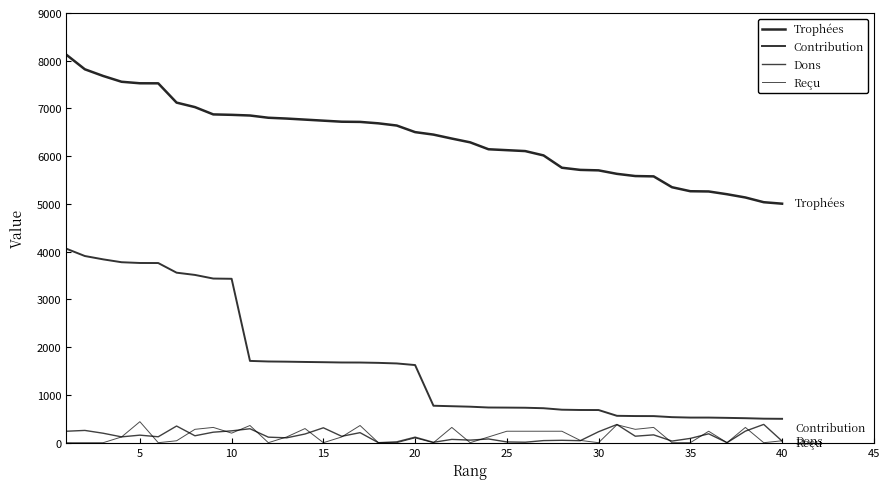

Is this an area chart (filled region under the line)?

No